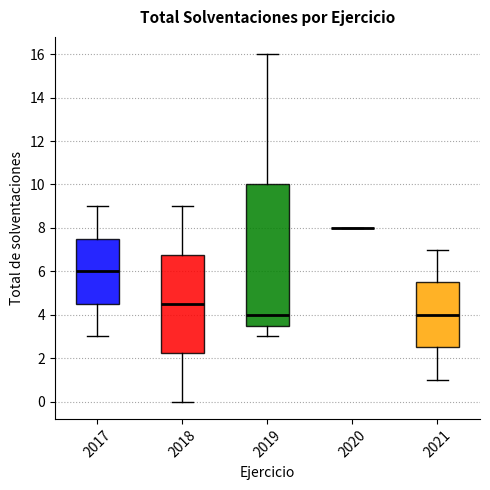

Which box is the tallest, from its lower edge to its upper edge?

2019